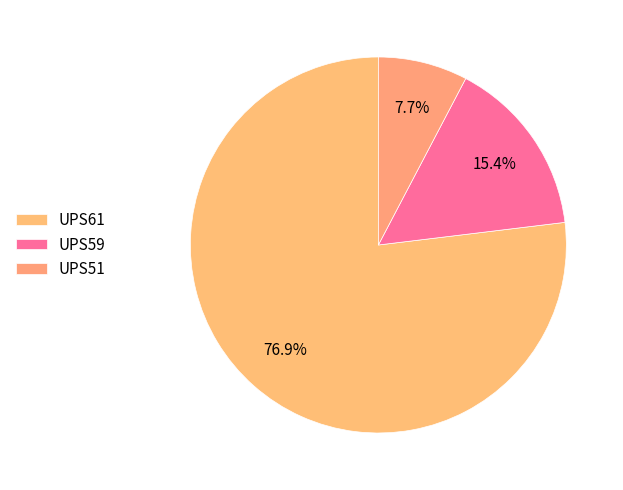

To the nearest percent, what is the combined percentage of UPS61 and UPS59?

92%